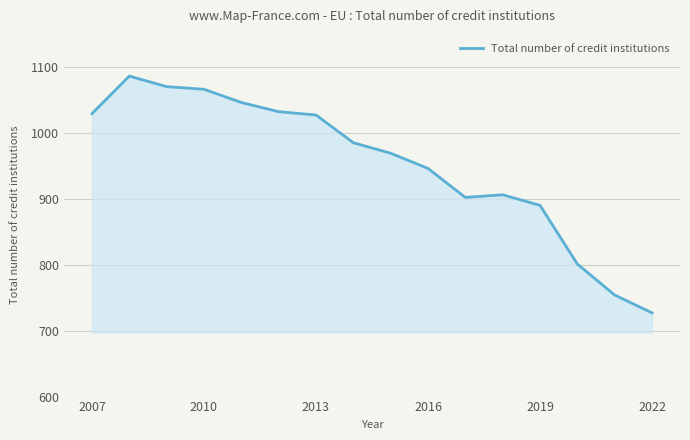

What is the smallest value displayed?

727